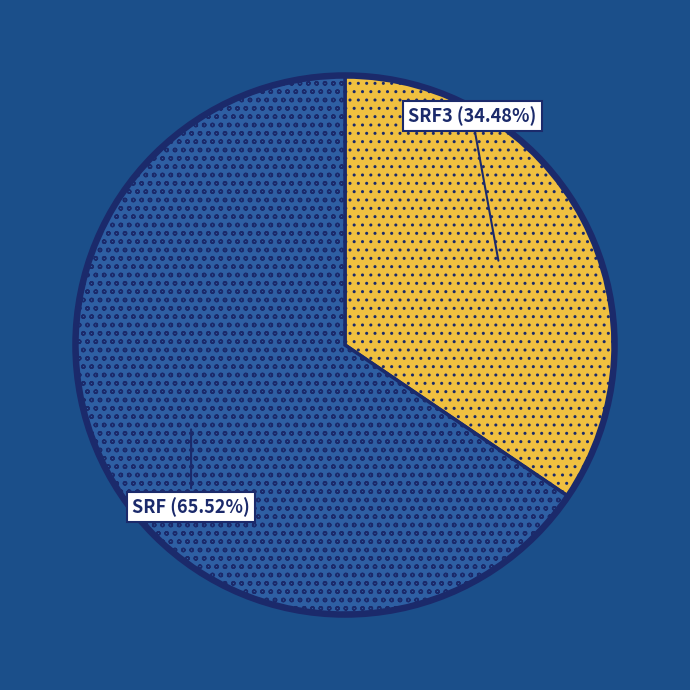

What percentage is the SRF3 slice, to the nearest percent?

34%